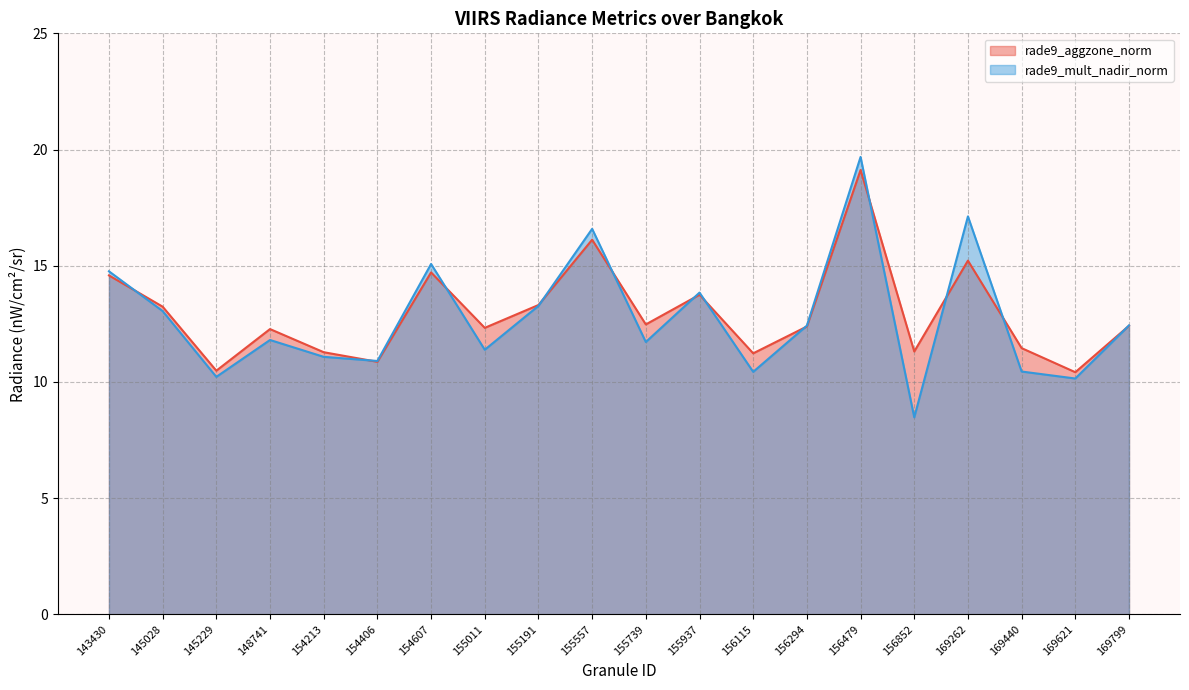

What is the total value across all series at 169799?

24.8